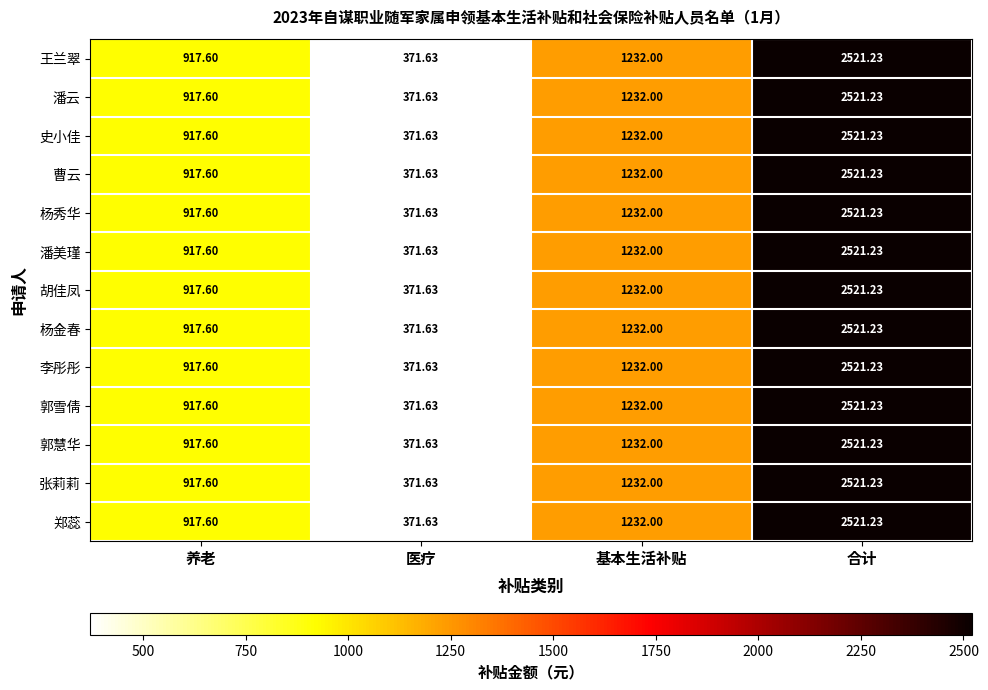

Rank the categories by 王兰翠 value from highest to lowest.

合计, 基本生活补贴, 养老, 医疗